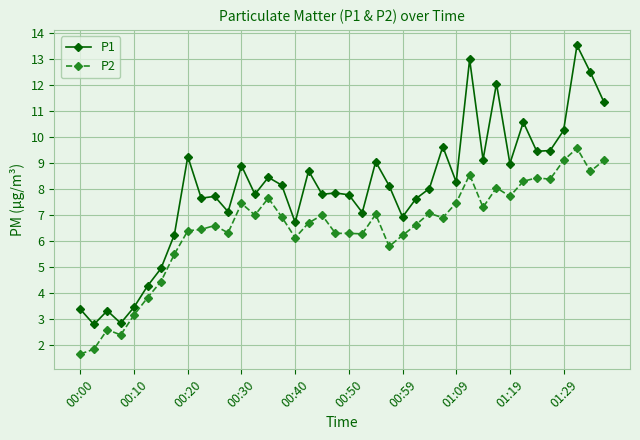

Which series has the widest spread of values?

P1